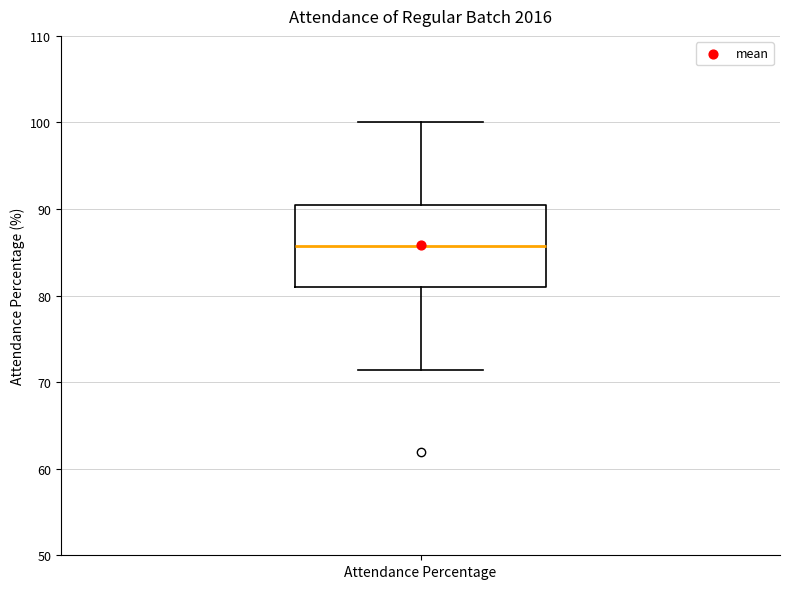

Transcribe this box plot: give where the median line is, the range the box spans, and where the two whiskers end, as read against the y-axis. The values are not printed on the chart, so give them approximately, as read against the axis.

median 86, box 81 to 90, whiskers 71 to 100